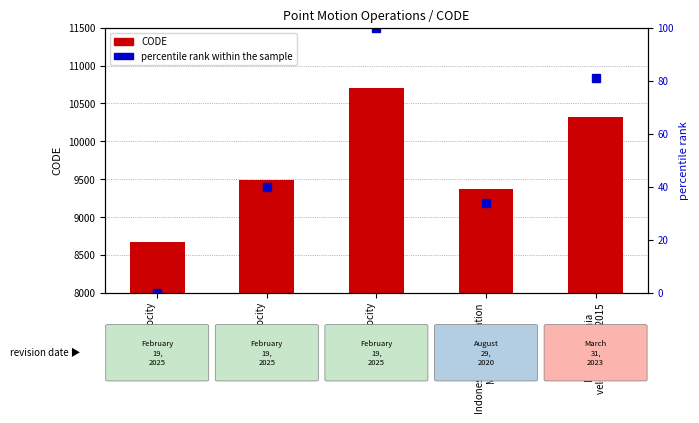

Rank the series by their maximum value, from lowest to highest.

percentile rank within the sample, CODE